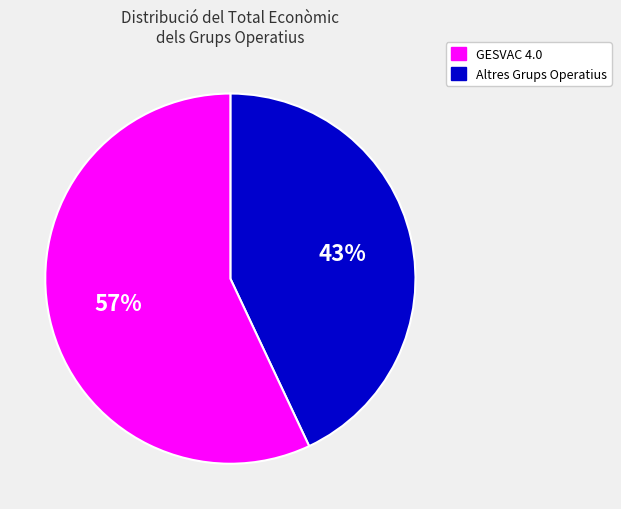

To the nearest percent, what is the average slice percentage?

50%